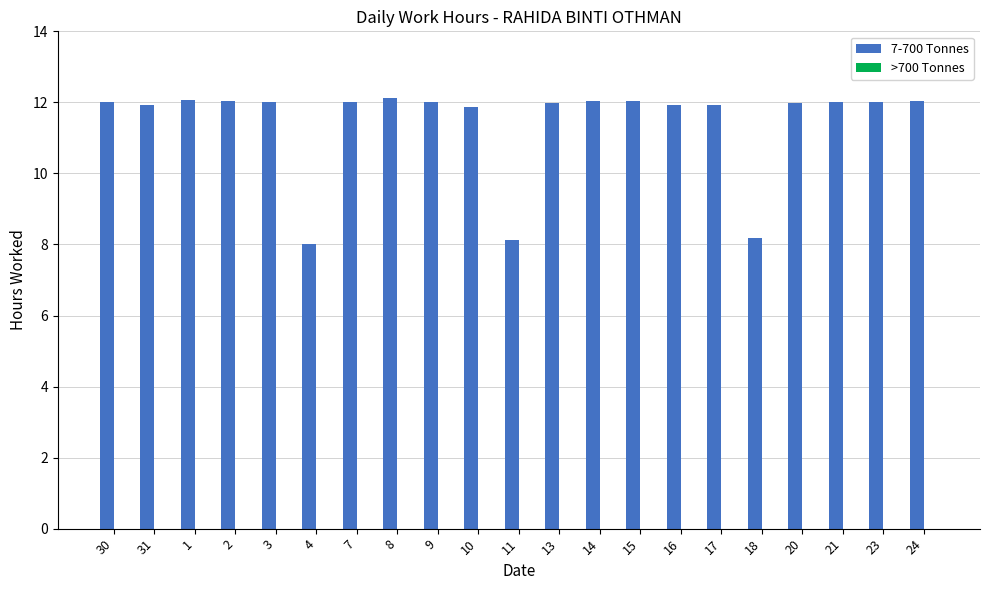

What is the label of the 3rd bar from the left?

1